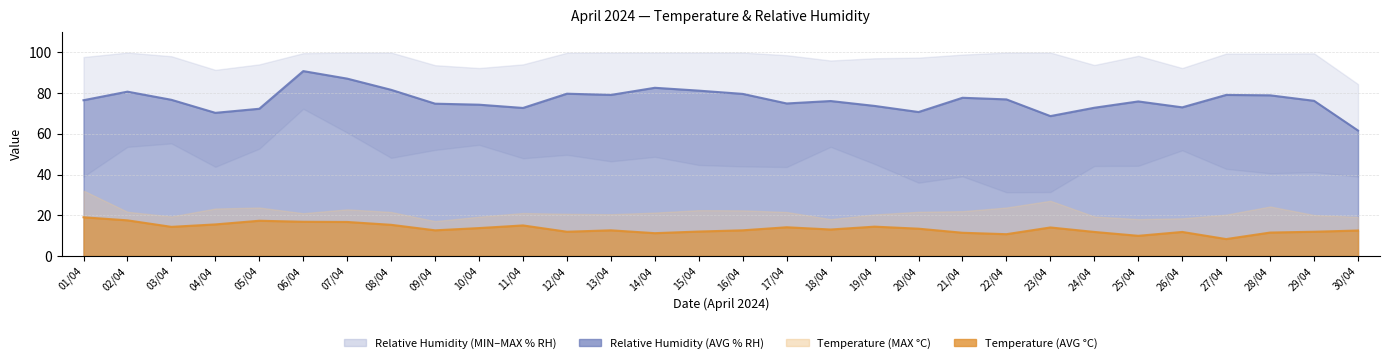

Between 29/04 and 02/04, which is larger?

02/04